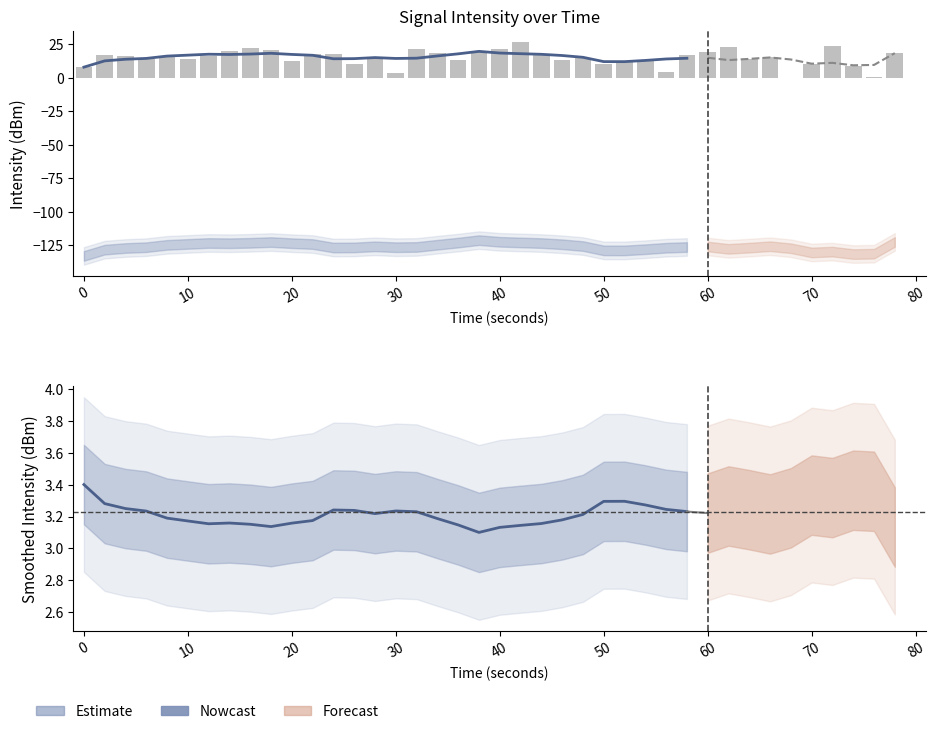

Reading left to right, transcribe all the data shown in this chart.

7.8	12.5	13.7	14.3	16.1	16.8	17.4	17.3	17.6	18.1	17.3	16.7	14.1	14.2	15.0	14.3	14.5	16.2	17.7	19.6	18.3	17.8	17.4	16.5	15.2	11.9	11.9	12.8	13.9	14.4